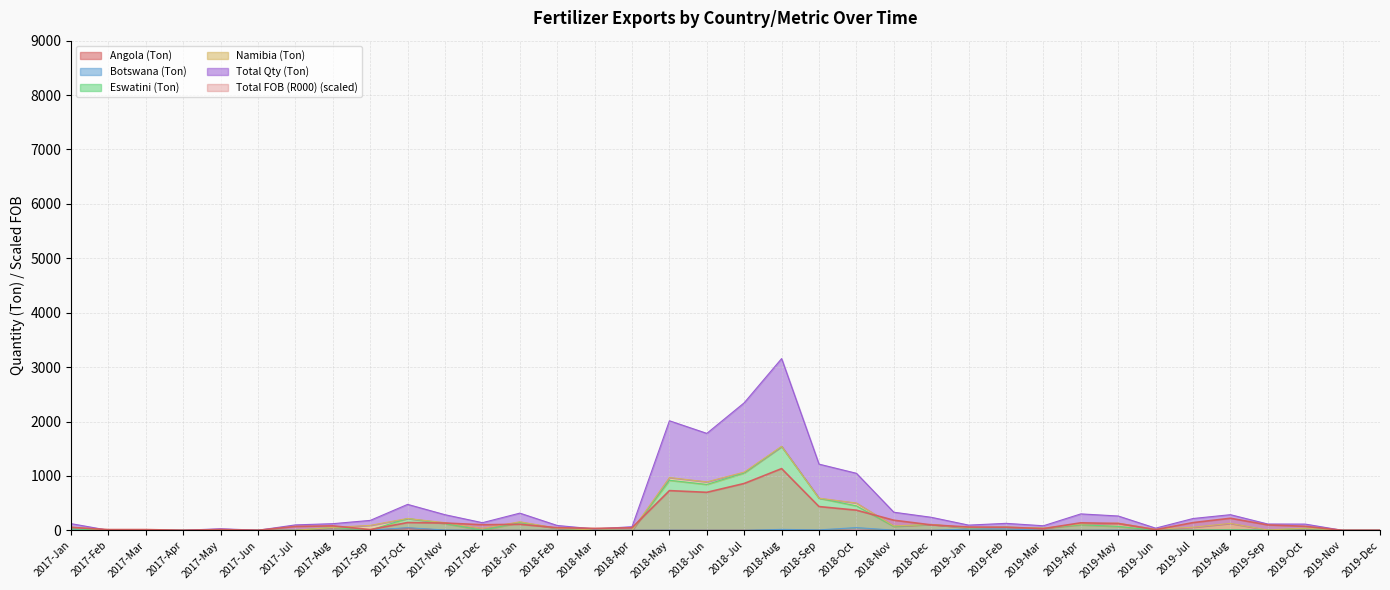

At which label does Total FOB (R000) (scaled) reach its peak?

2018-Aug